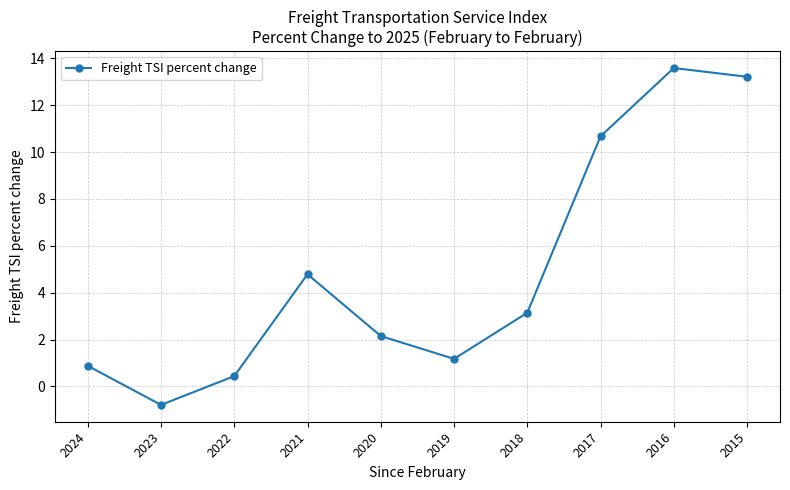

Reading left to right, extract all data points from this chart.

2024=0.9	2023=-0.8	2022=0.4	2021=4.8	2020=2.1	2019=1.2	2018=3.1	2017=10.7	2016=13.6	2015=13.2